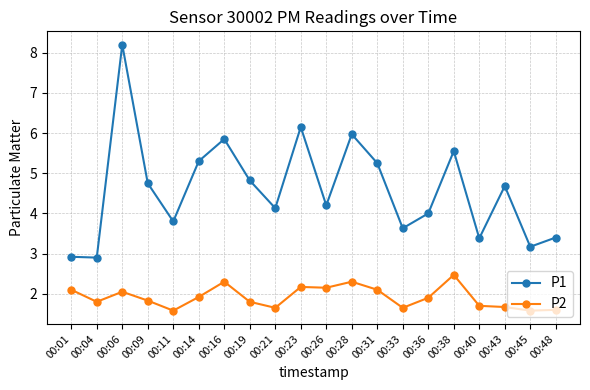

In P1, how many points are higher than both neighbors (excluding endpoints)?

6